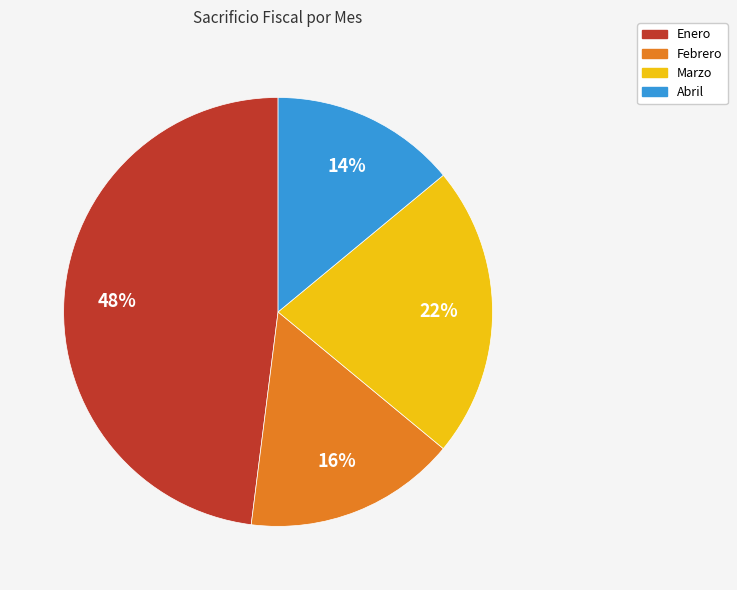

Approximately how many times larger is the value at Febrero compared to Abril?

1.1